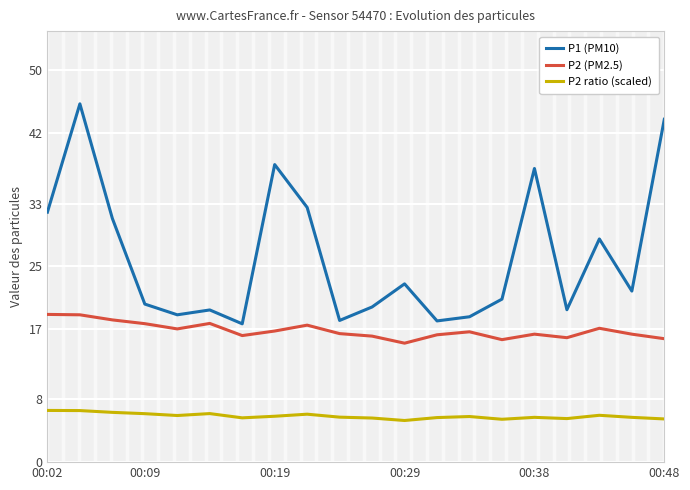

What is the value of the P1 (PM10) point at the 3rd from the left?

31.1